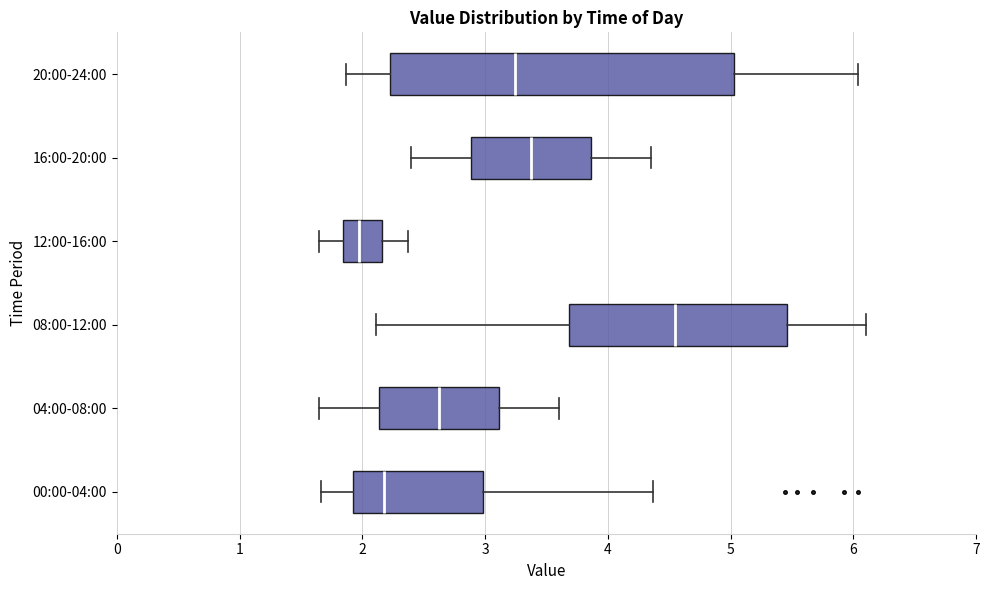

Where does the right whisker of the box for 16:00-20:00 end on the x-axis? The values are not printed on the chart, so give them approximately, as read against the axis.

4.4